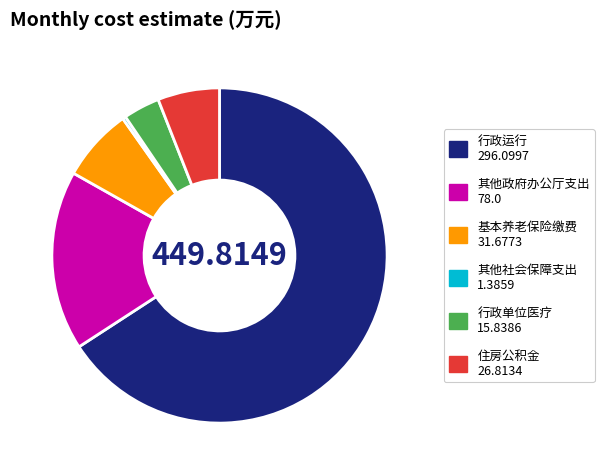

Does any single category account for the majority?

Yes